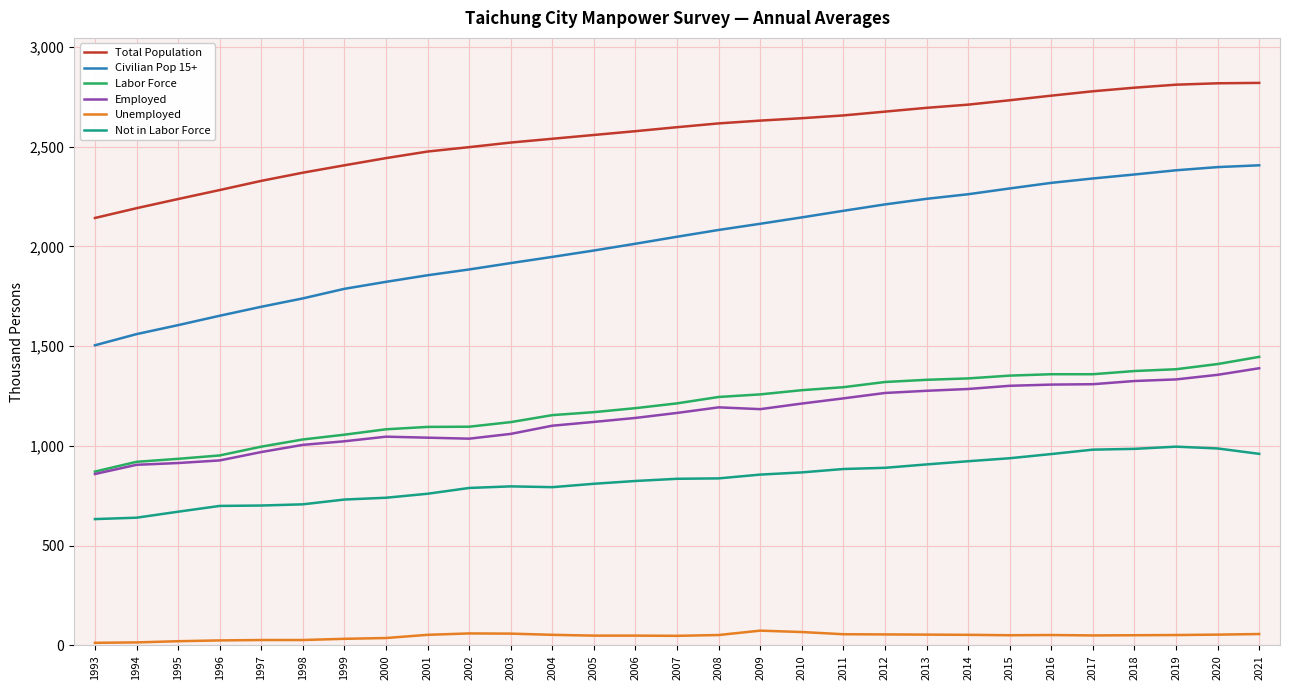

Between 2006 and 2019, which series saw the biggest shift?

Civilian Pop 15+